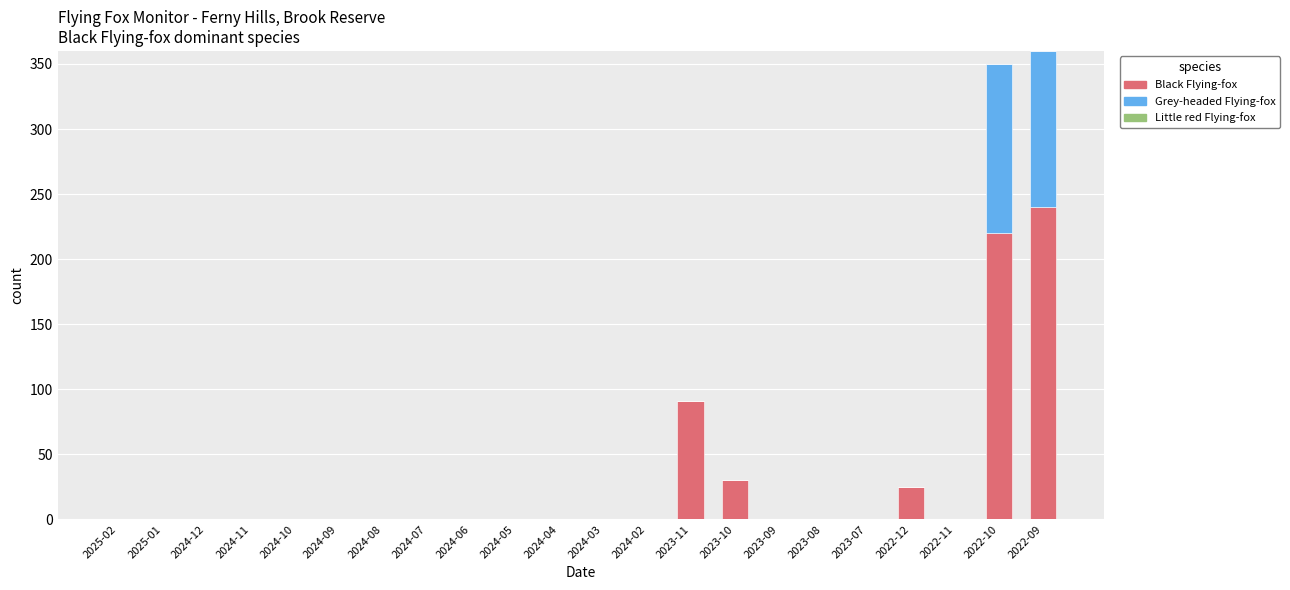

What is the sum of all Black Flying-fox values?

606